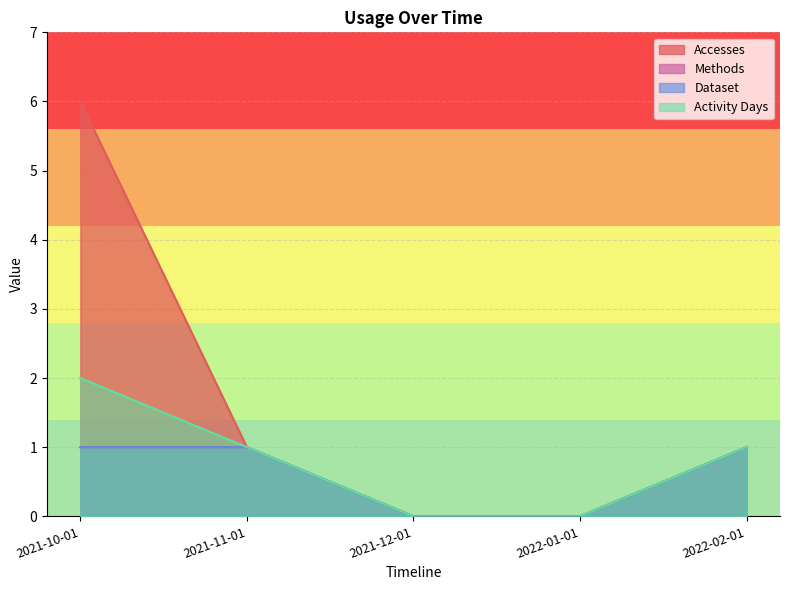

Reading right to left, extract all data points from this chart.

Accesses: 2022-02-01=1	2022-01-01=0	2021-12-01=0	2021-11-01=1	2021-10-01=6
Methods: 2022-02-01=1	2022-01-01=0	2021-12-01=0	2021-11-01=1	2021-10-01=1
Dataset: 2022-02-01=1	2022-01-01=0	2021-12-01=0	2021-11-01=1	2021-10-01=1
Activity Days: 2022-02-01=1	2022-01-01=0	2021-12-01=0	2021-11-01=1	2021-10-01=2